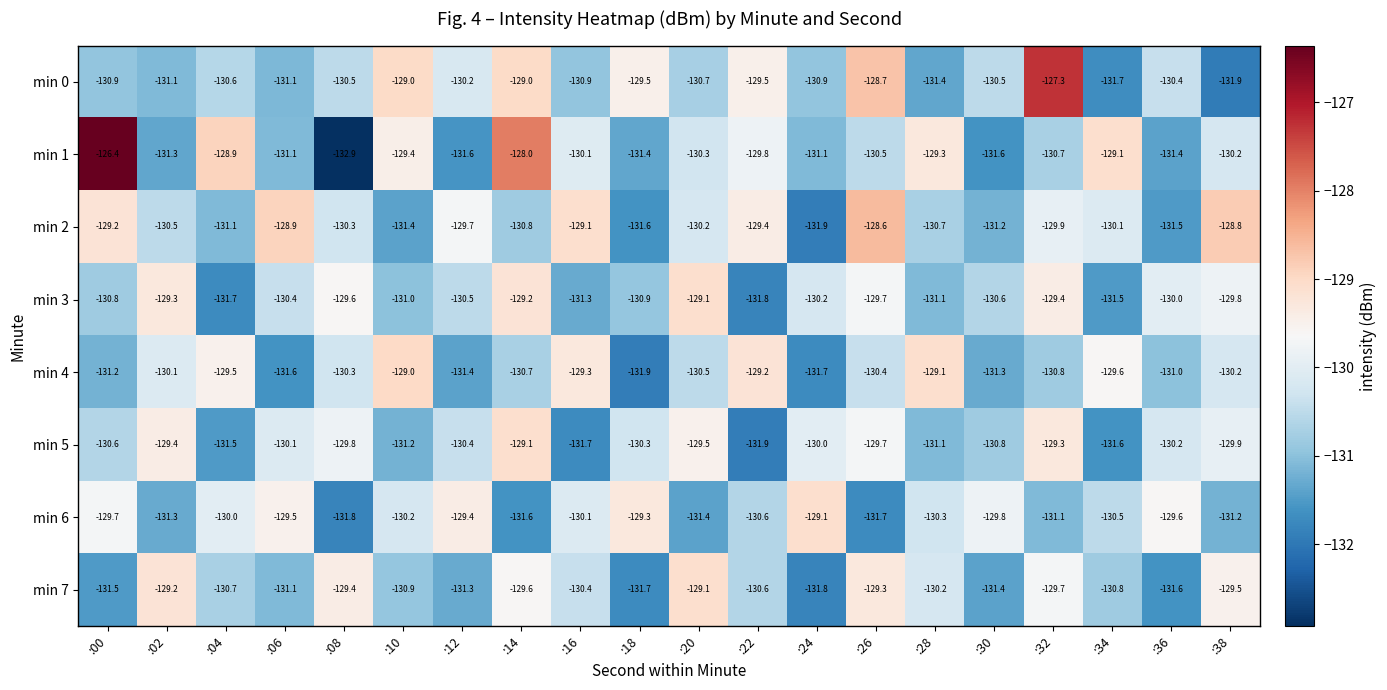

The min 6 series shows -219.6 at :20. True or false?

False